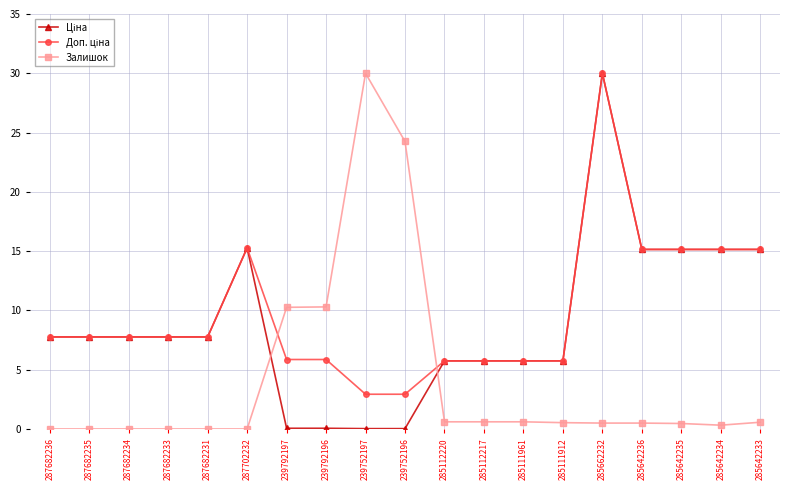

What is the label of the 11th point from the right?

239752197